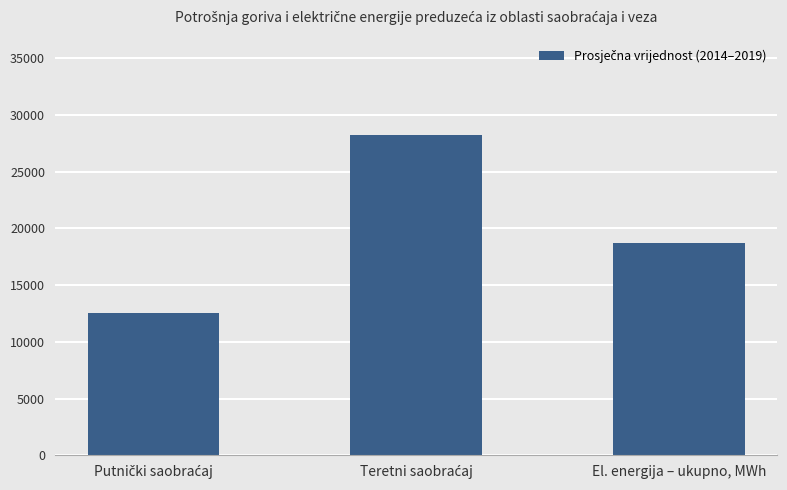

What is the greatest value displayed?

28255